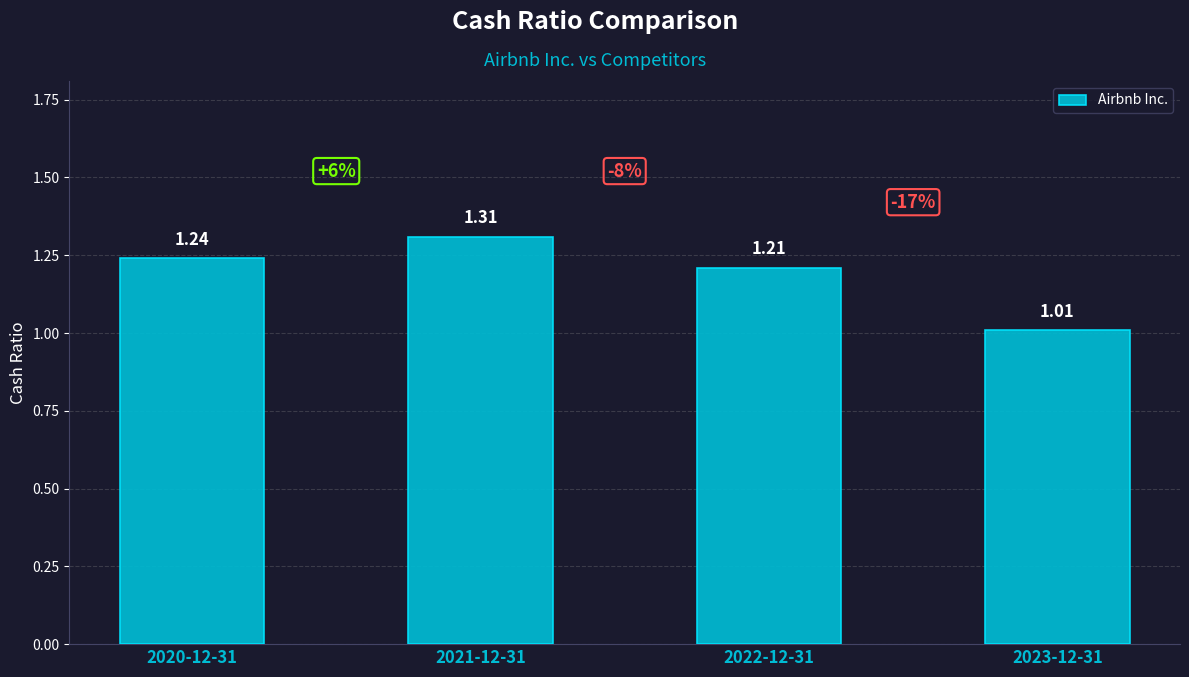

List the labels in order of value, smallest first.

2023-12-31, 2022-12-31, 2020-12-31, 2021-12-31